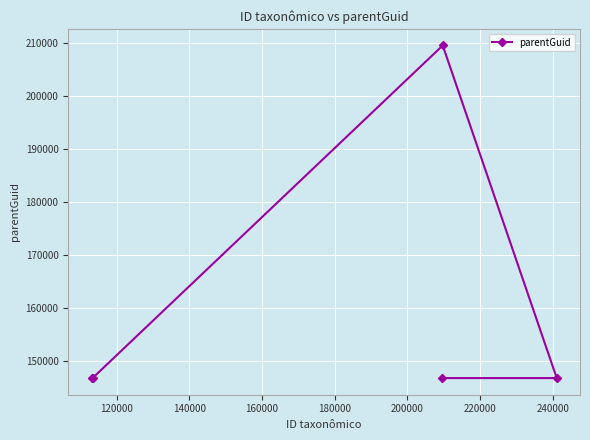

What is the smallest value displayed?

146742